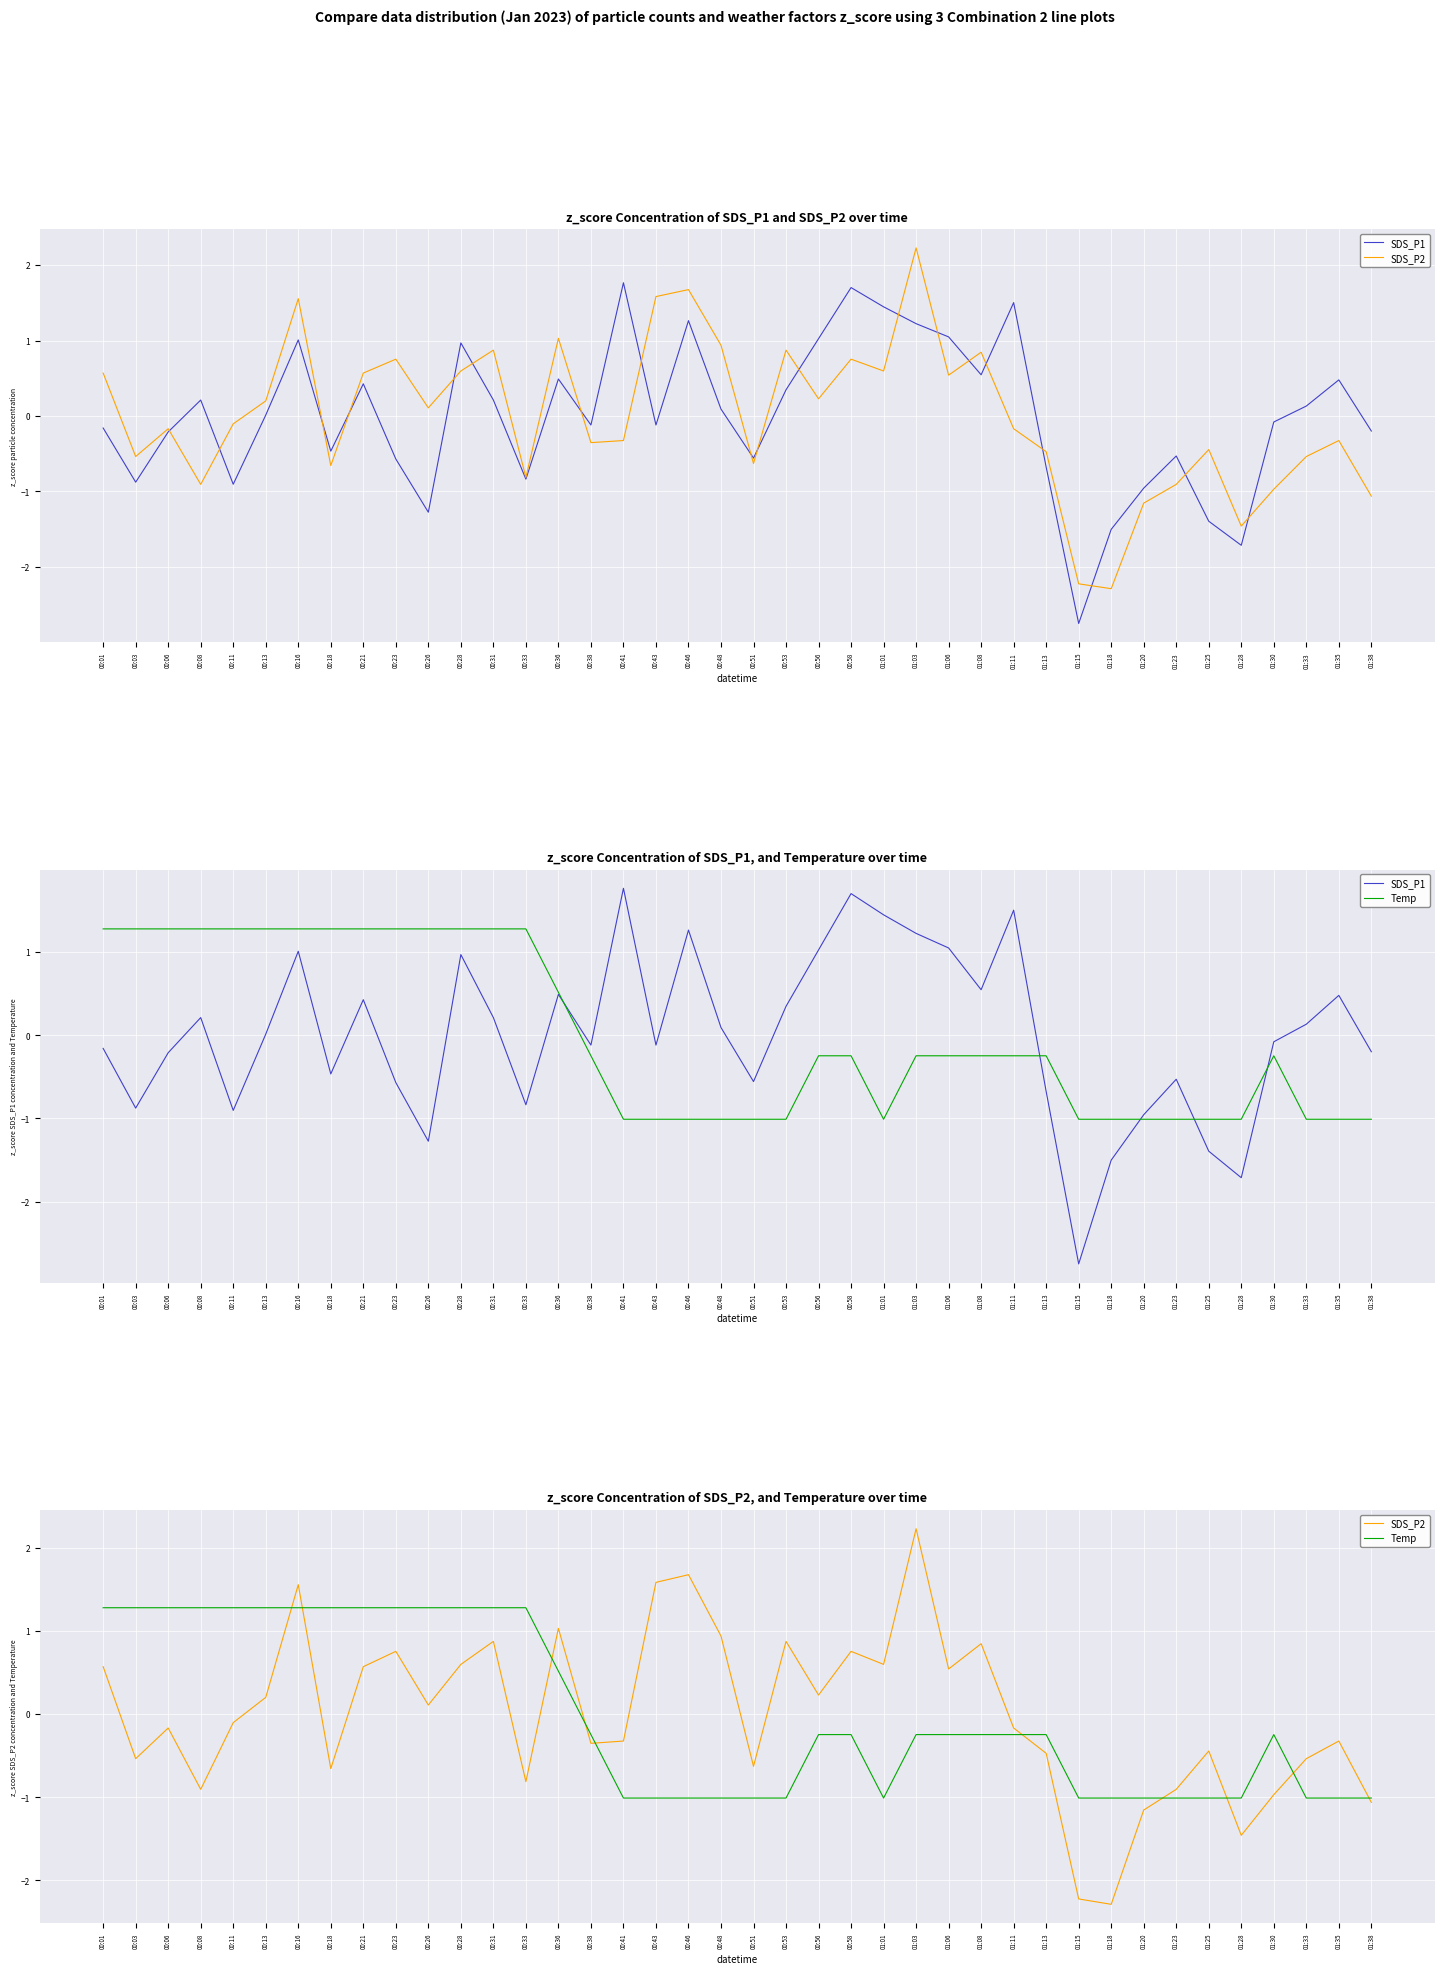

How many series are shown in this chart?

3